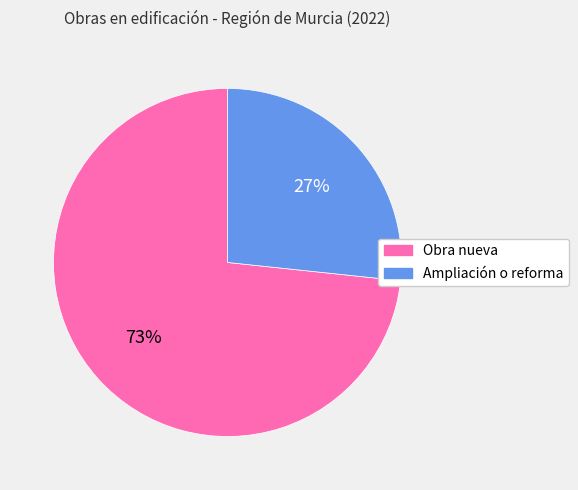

To the nearest percent, what is the combined percentage of Obra nueva and Ampliación o reforma?

100%